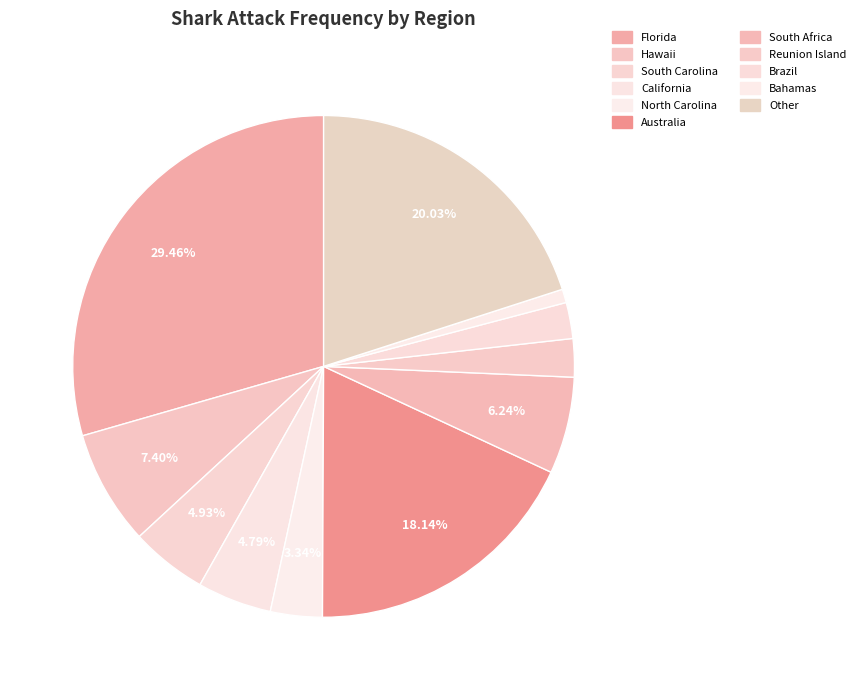

Which category has the biggest portion of the pie?

Florida